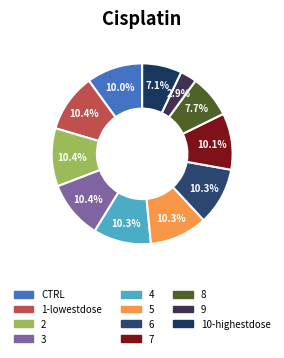

How much of the chart is everything except 1-lowestdose?

89.6%